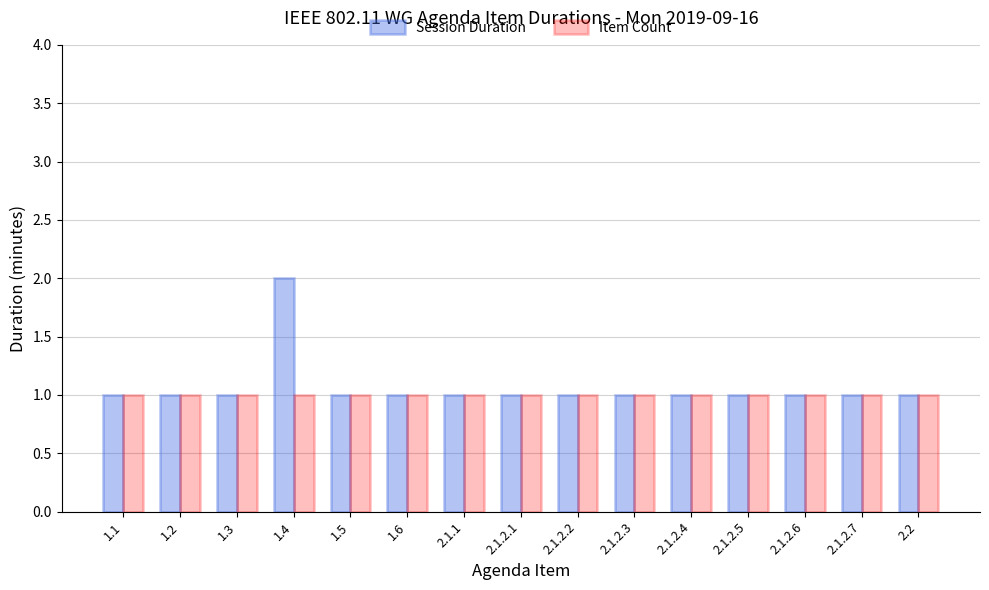

What is the average value of the Session Duration series?

1